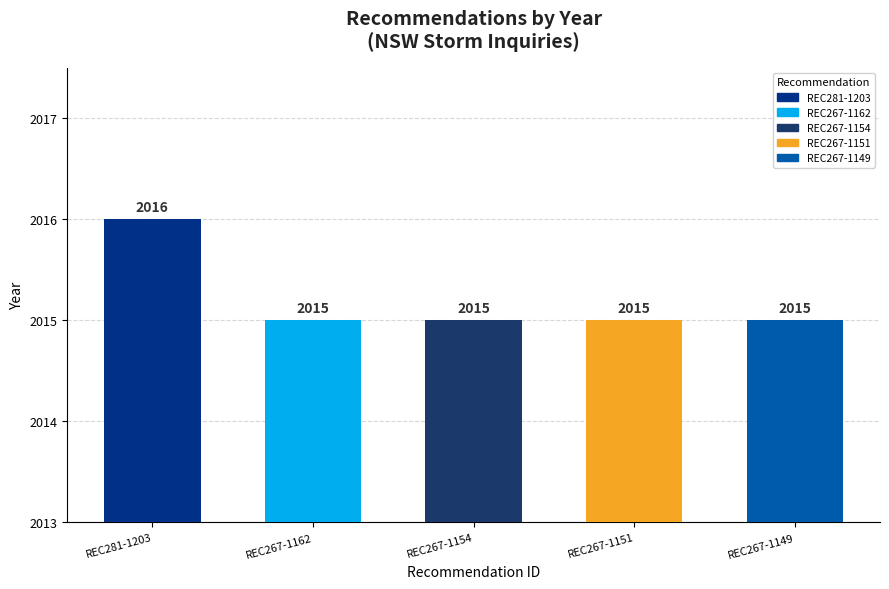

What is the label of the 3rd bar from the left?

REC267-1154